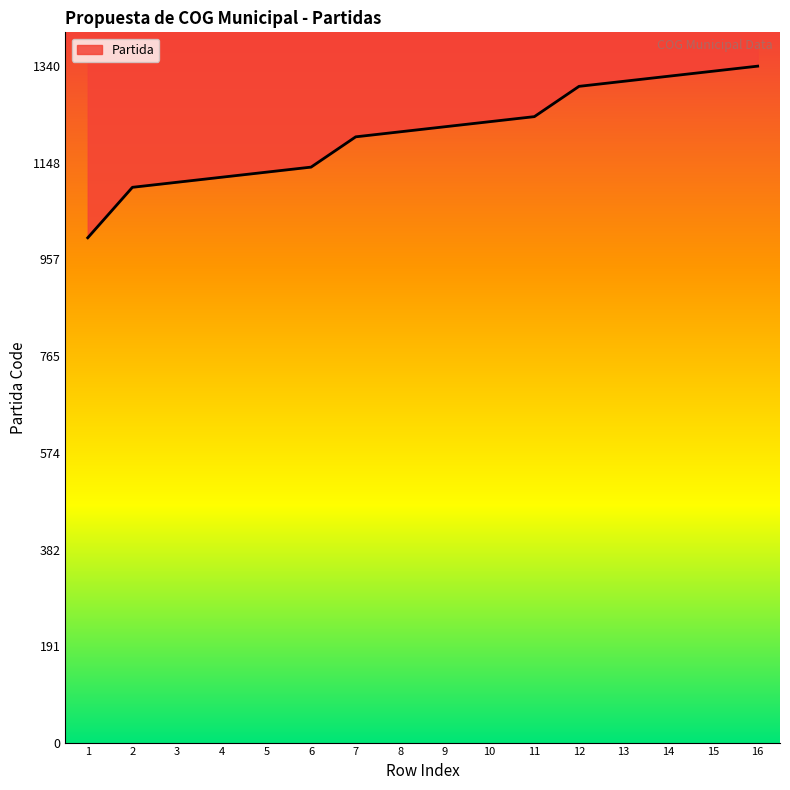

Which category has the lowest value across all series?

1